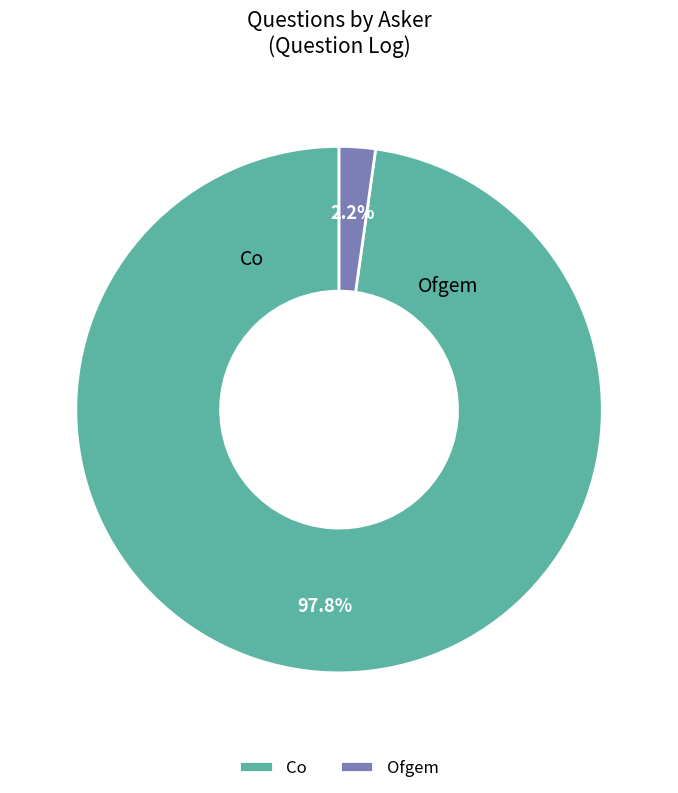

Combined, what portion of the pie is Co and Ofgem?

100.0%